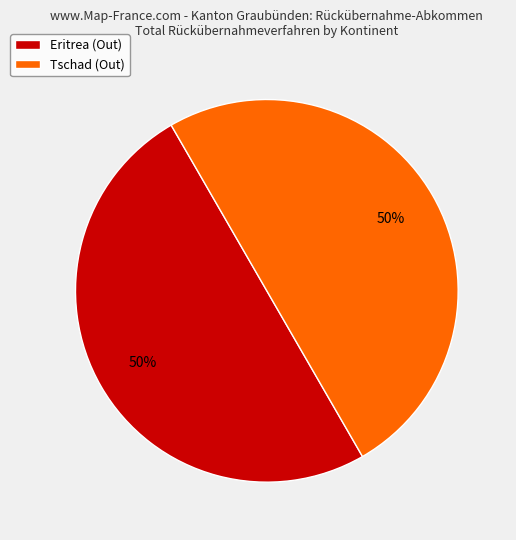

How many segments does this pie chart have?

2